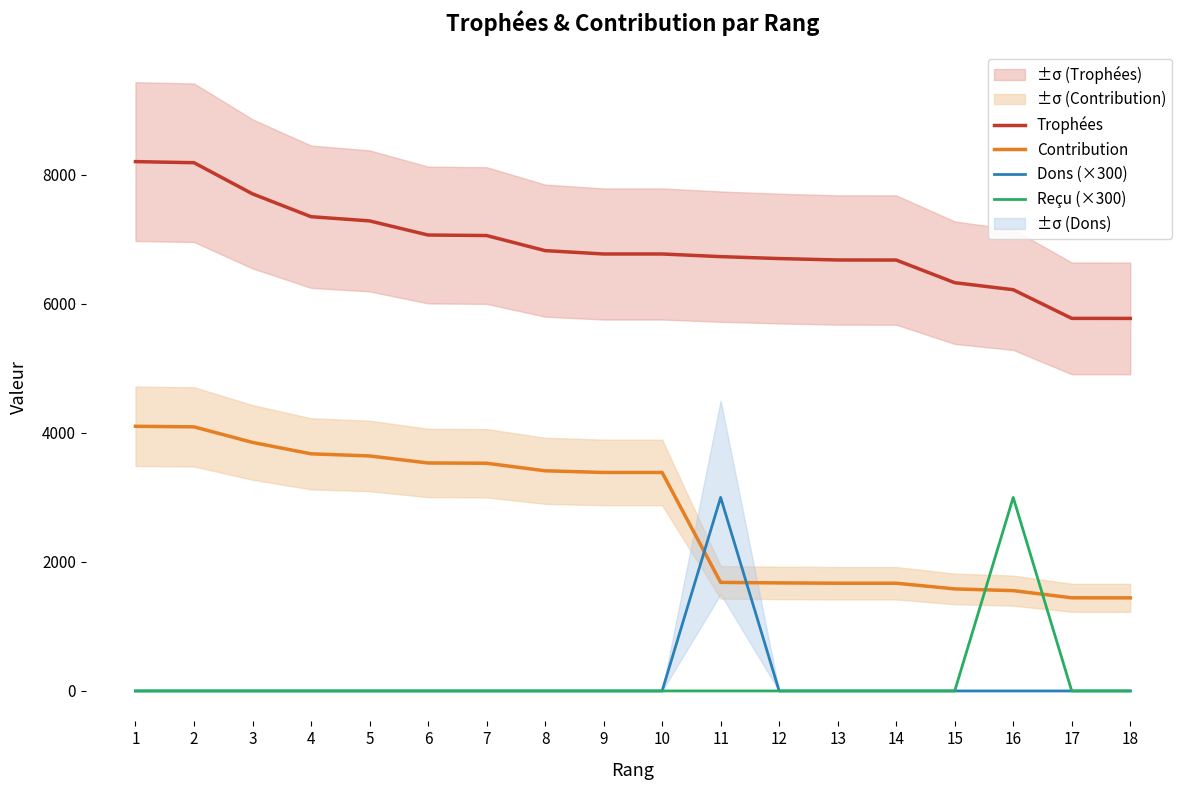

At which category is the sum across all series the highest?

1